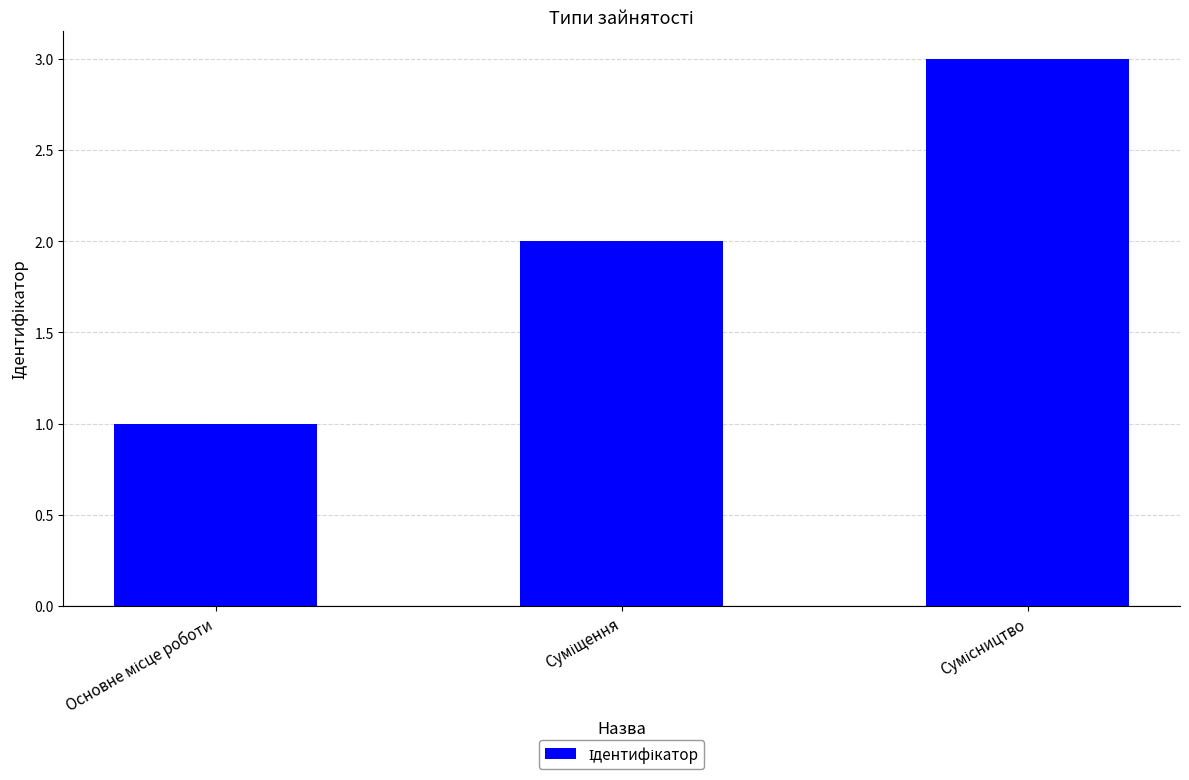

What is the value of the 1st bar from the left?

1